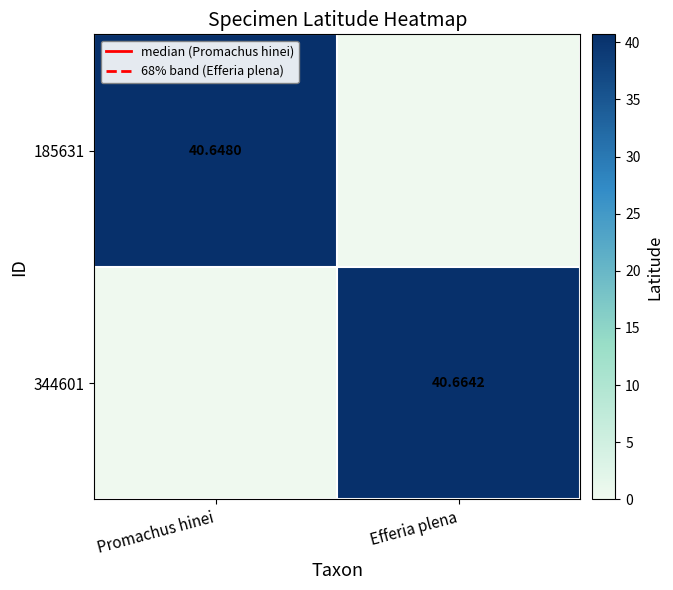

What is the greatest value displayed?

40.7